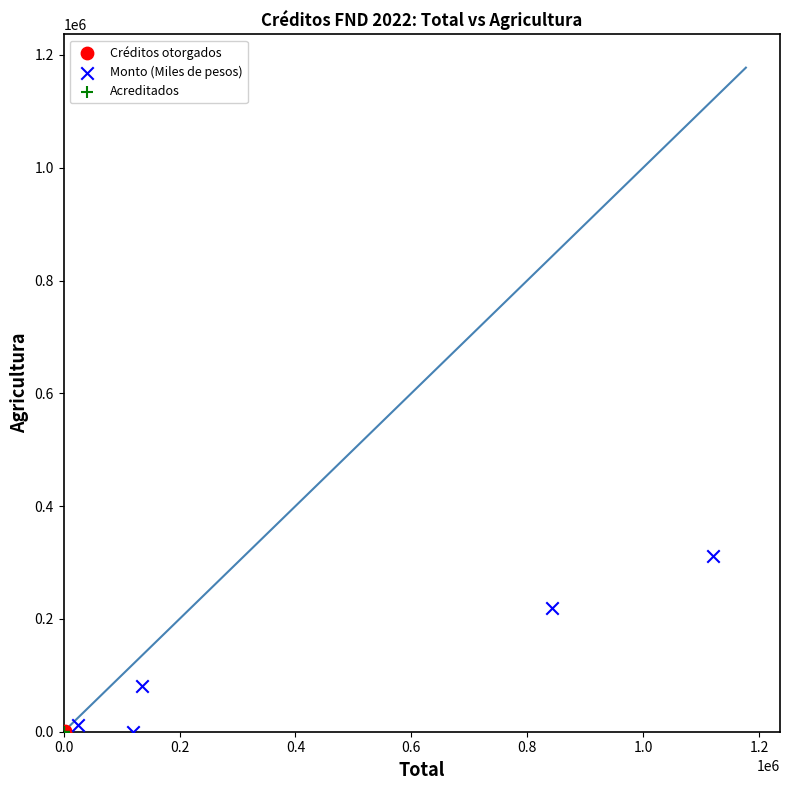

Which series has the widest spread of Y values?

Monto (Miles de pesos)